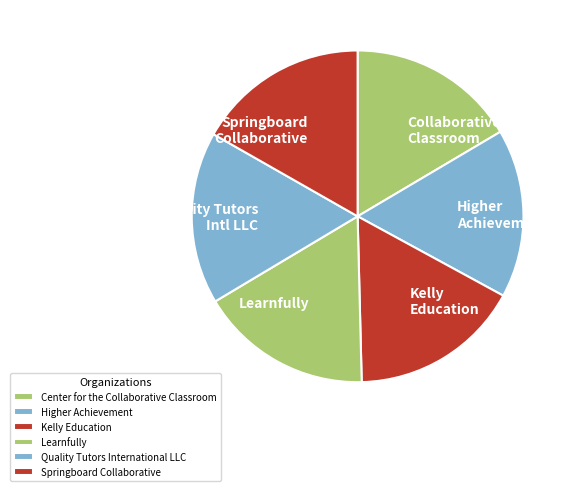

How many segments does this pie chart have?

6